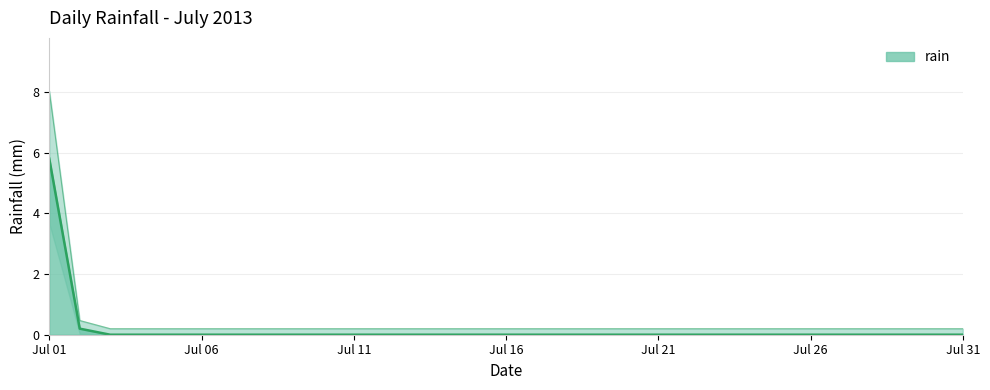

True or false: the data has more than 1 interior local peaks.

False